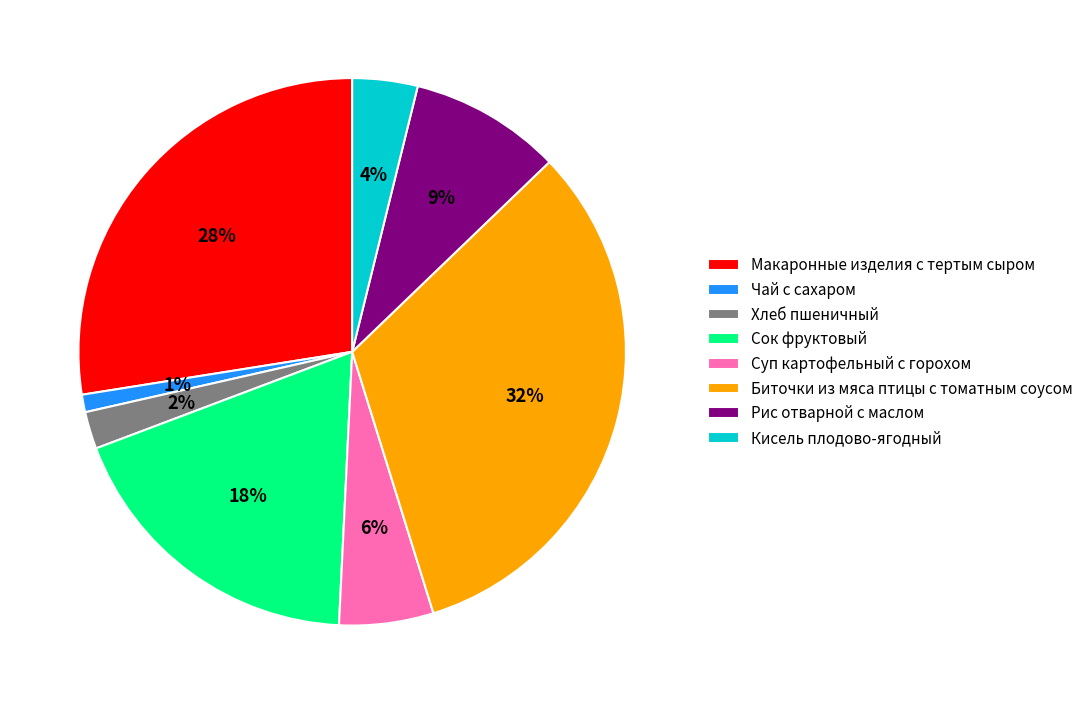

The Кисель плодово-ягодный slice represents 4% of the pie. True or false?

True